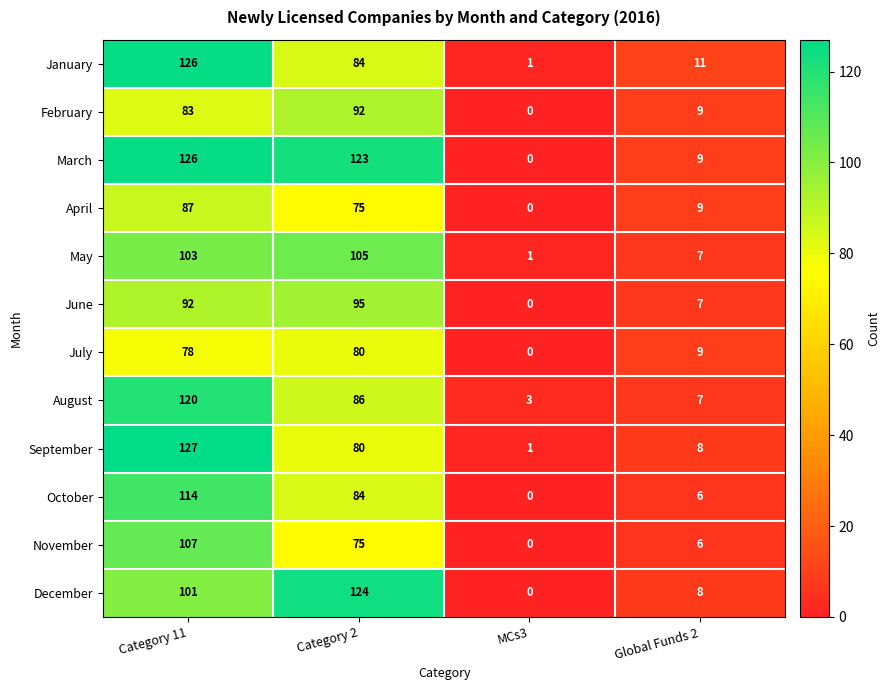

Count the number of categories in the chart.

4